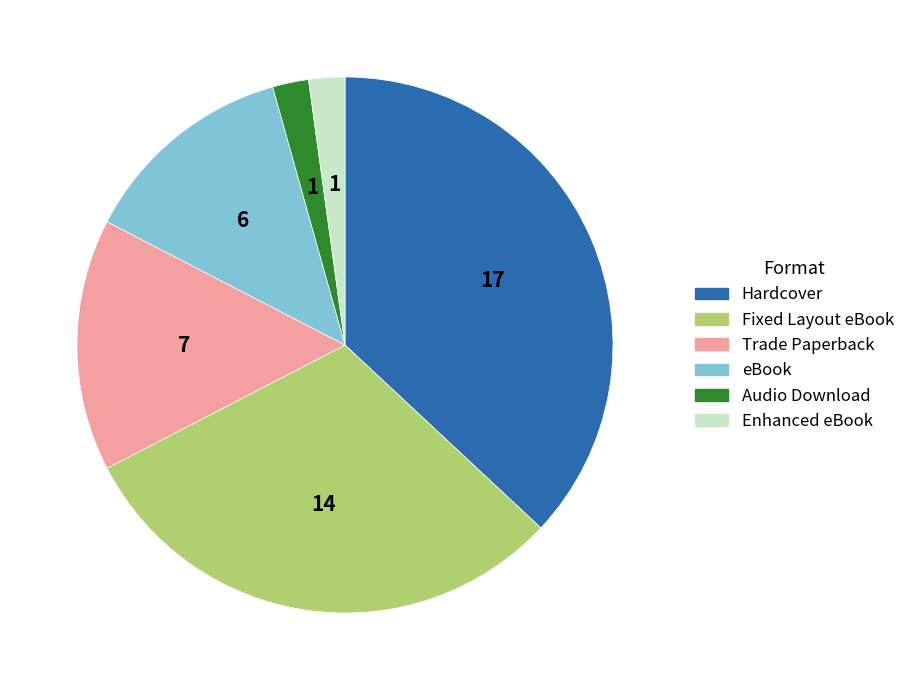

True or false: Fixed Layout eBook accounts for 30% of the total.

True